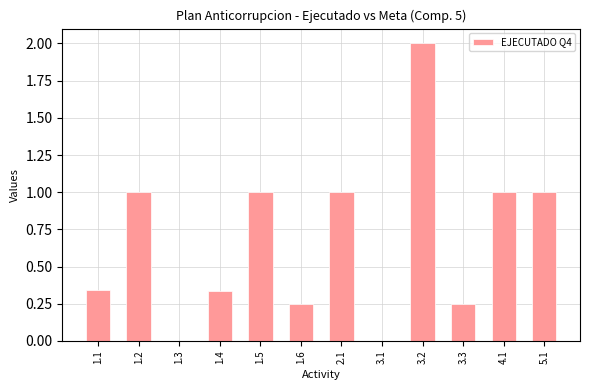

What is the approximate value at 4.1?

1.0